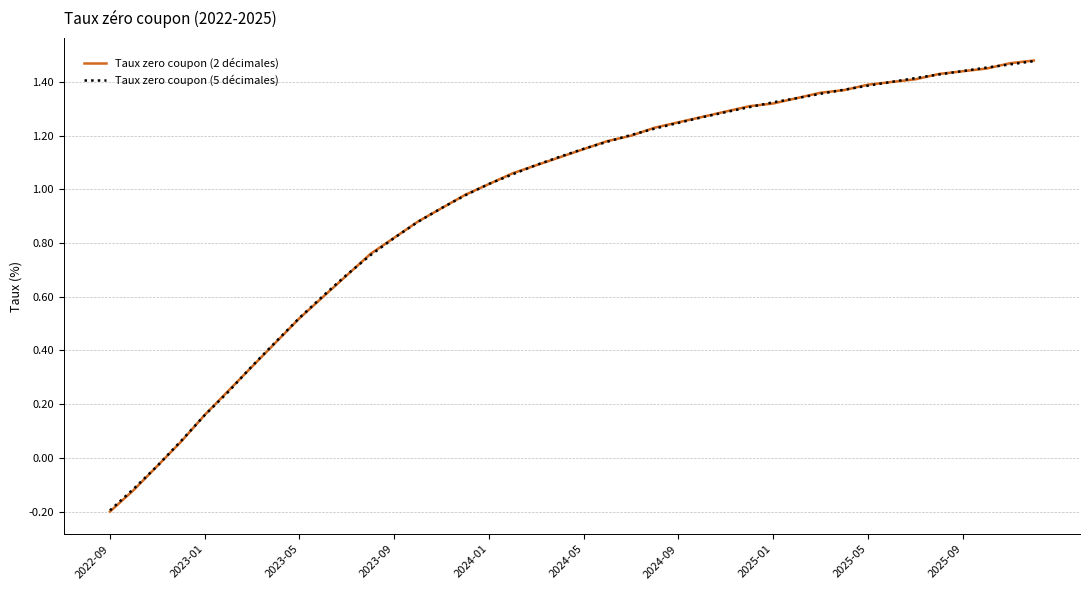

At how many categories does at least one series exceed 1?

24